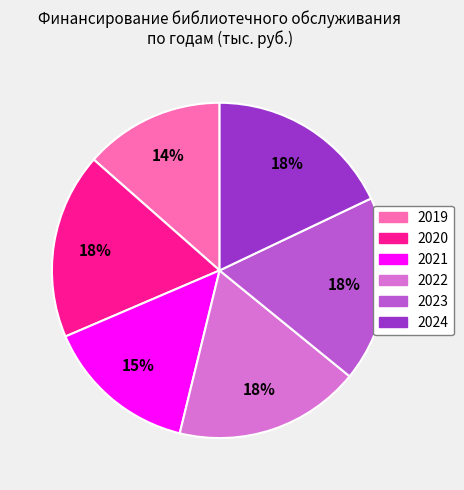

Is it true that 2020 is 18% of the pie?

True